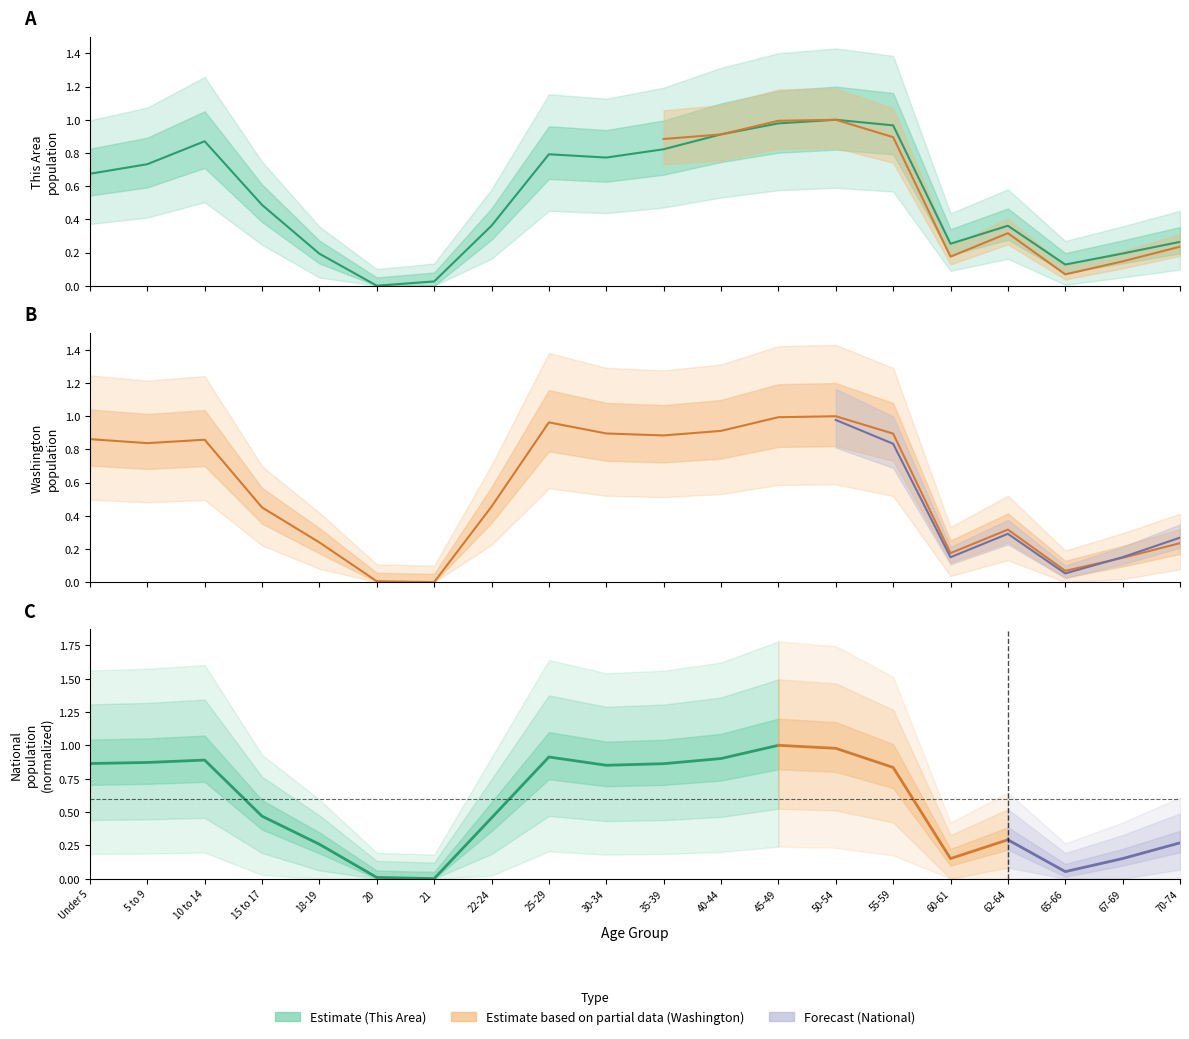

What is the sum of all Washington values?

11.2